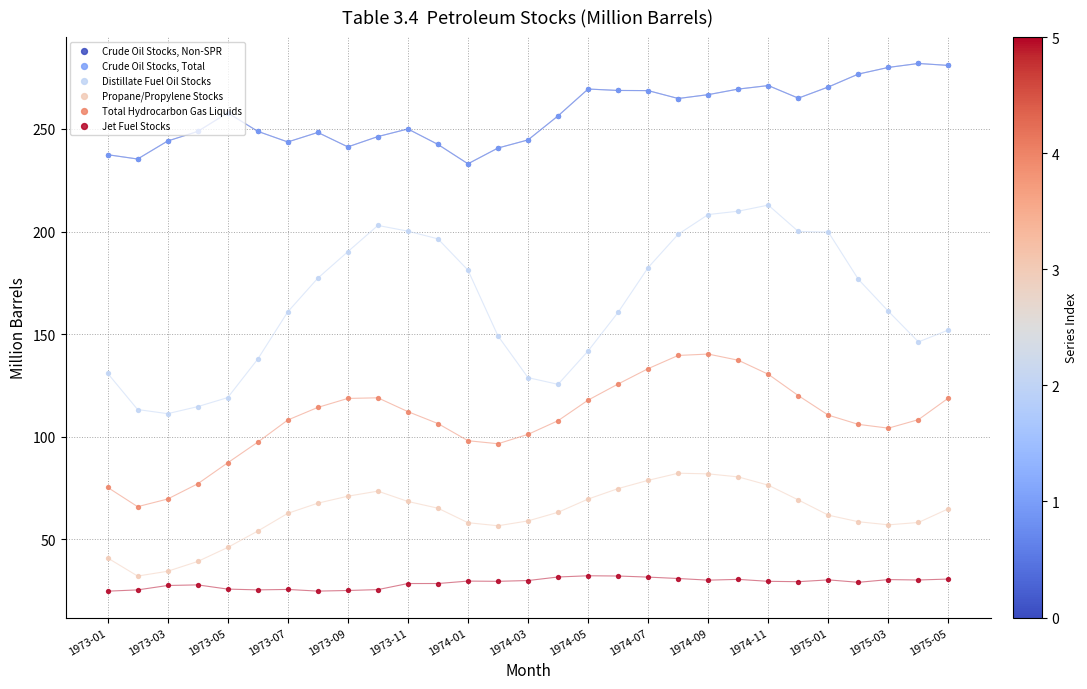

At how many categories does at least one series exceed 72?

29